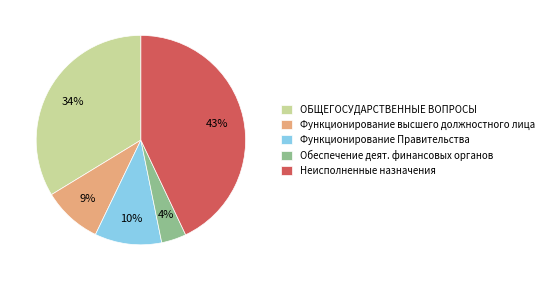

To the nearest percent, what percentage of the pie is Функционирование высшего должностного лица?

9%